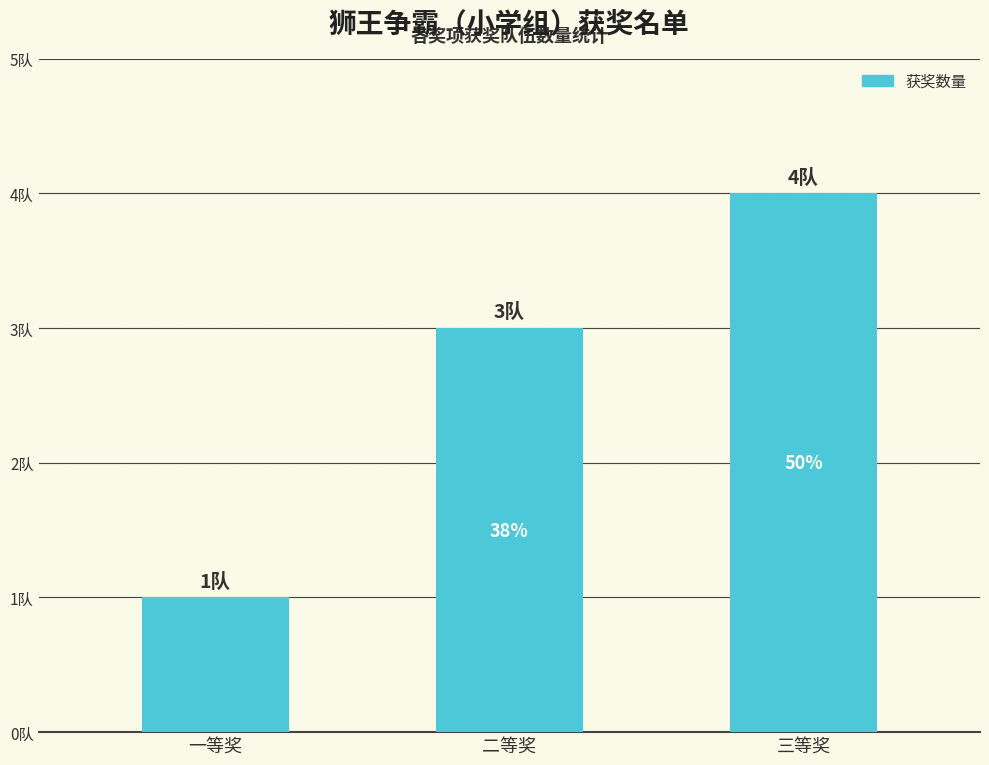

Rank the categories by value from highest to lowest.

三等奖, 二等奖, 一等奖